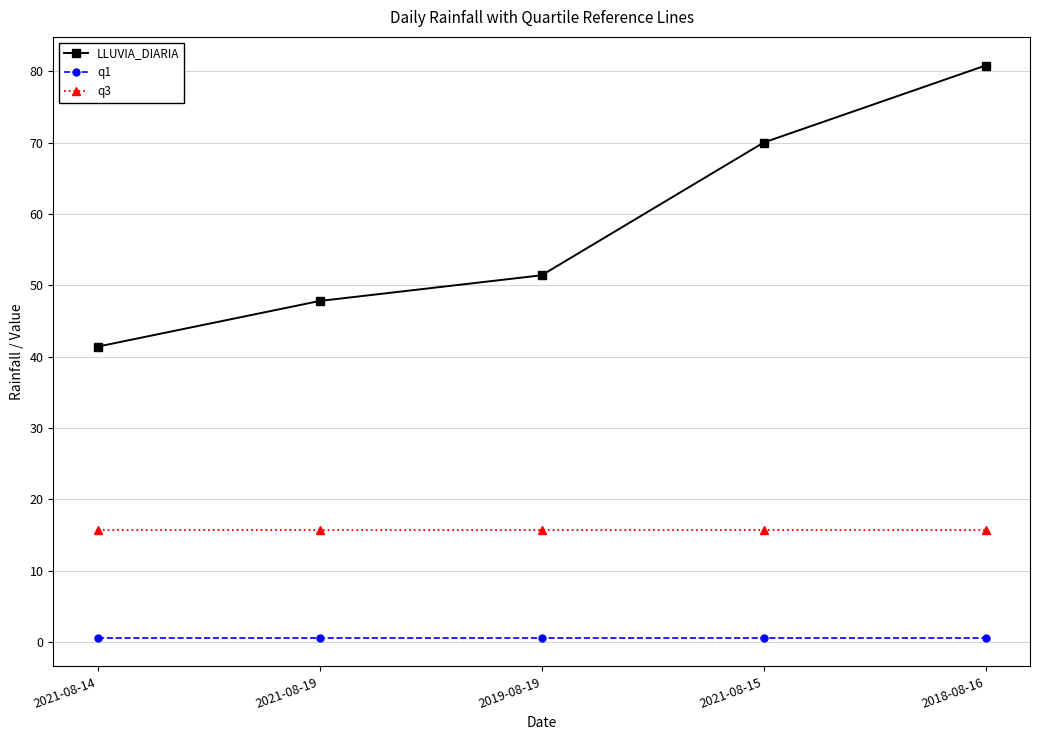

What is the label of the 5th point from the right?

2021-08-14